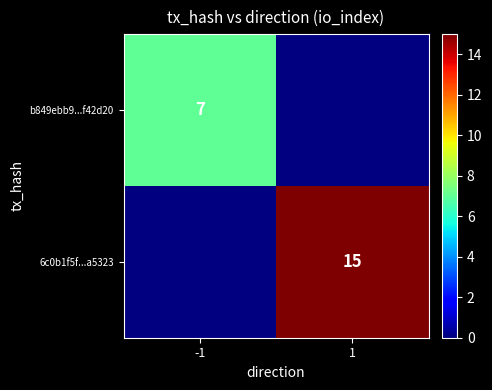

The value of b849ebb9...f42d20 at -1 is 9. True or false?

False